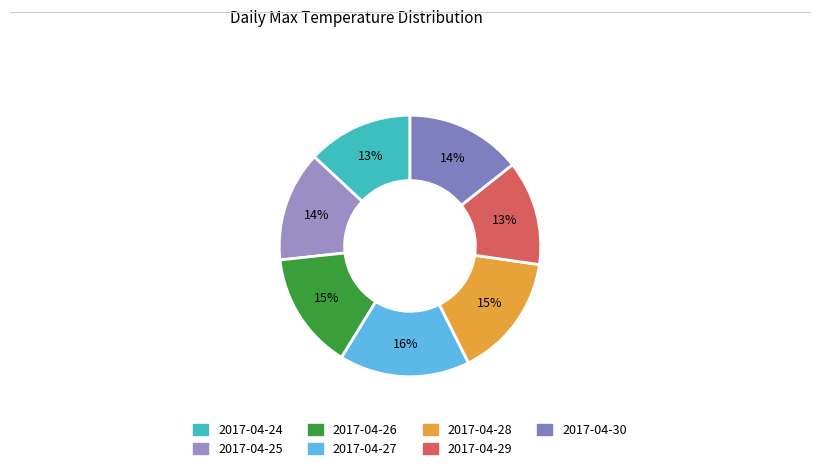

Approximately how many times larger is the value at 2017-04-24 compared to 2017-04-30?

0.9